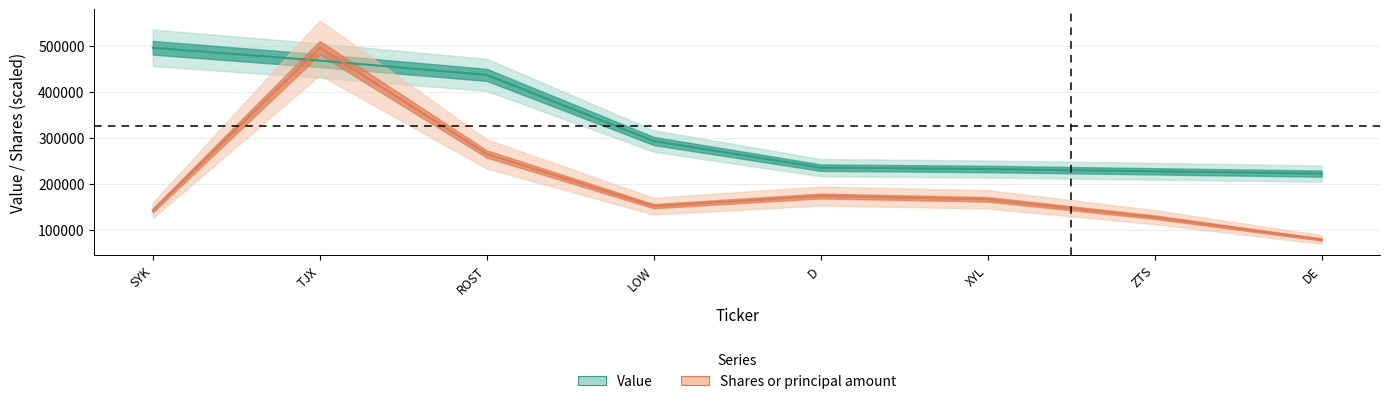

Reading left to right, what are all the values shown in this chart?

Value: 496000.0	468000.0	437000.0	293000.0	235000.0	232000.0	227000.0	222000.0
Shares or principal amount: 141746.5	496000.0	264830.3	151106.1	173264.5	165991.1	127199.7	78484.9